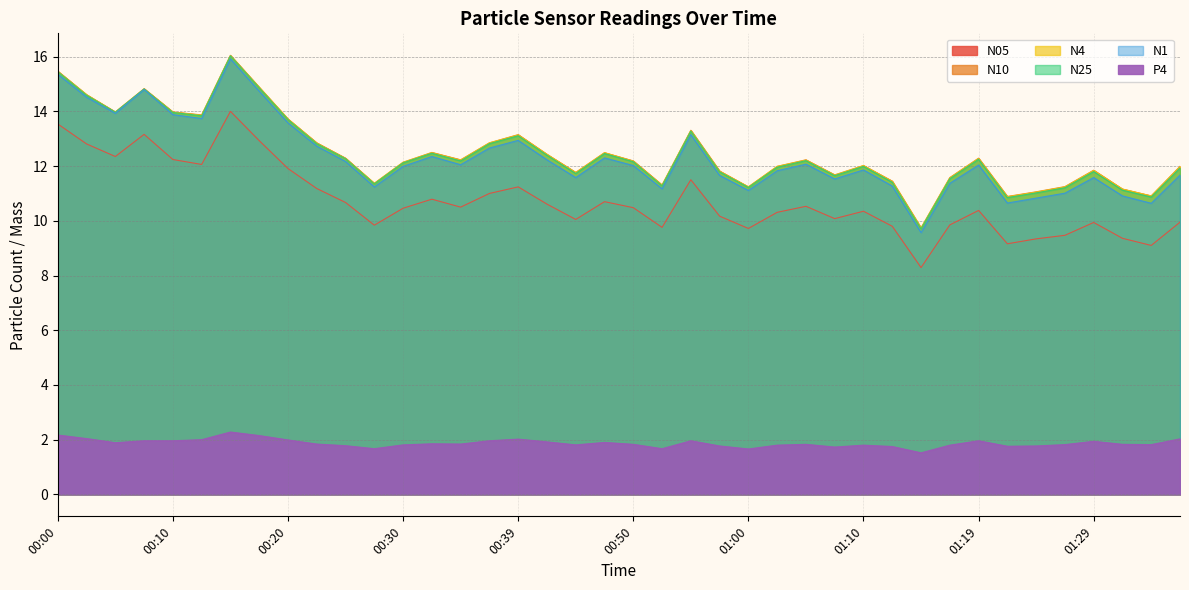

What is the minimum value for P4?

1.5